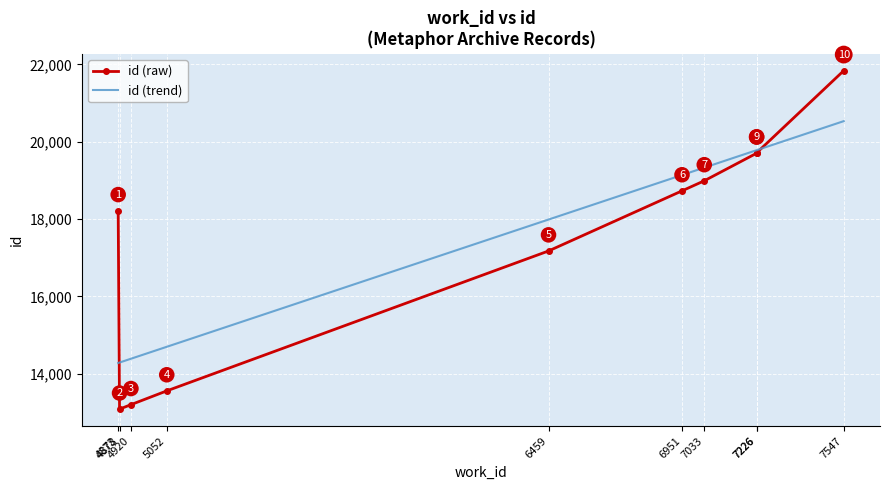

Which series has the widest spread of values?

id (raw)